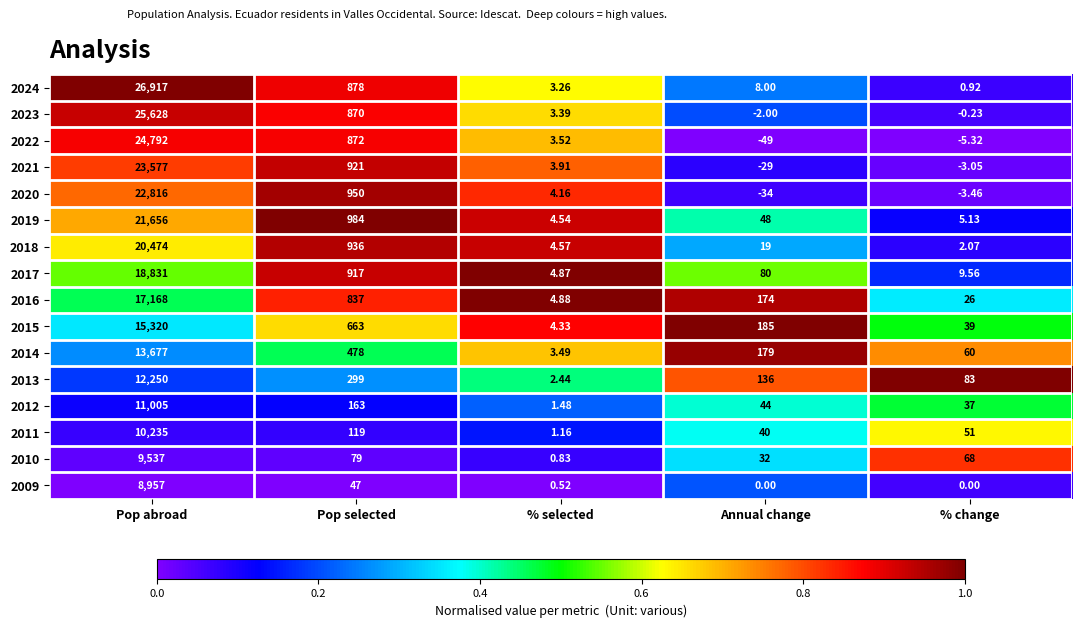

Which category has the highest value in the 2012 series?

Pop abroad